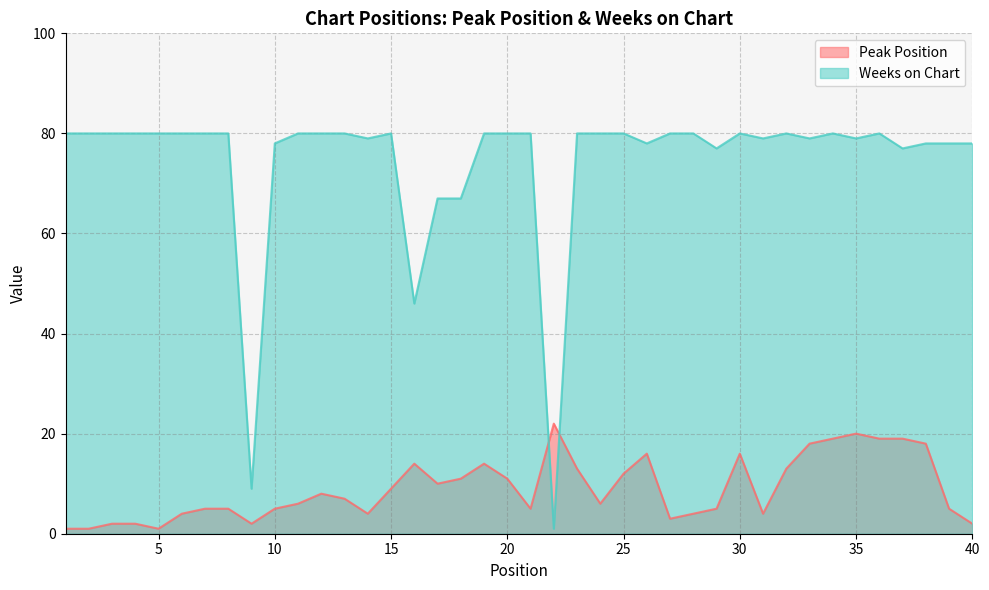

At which label is Peak Position closest to 11?

18